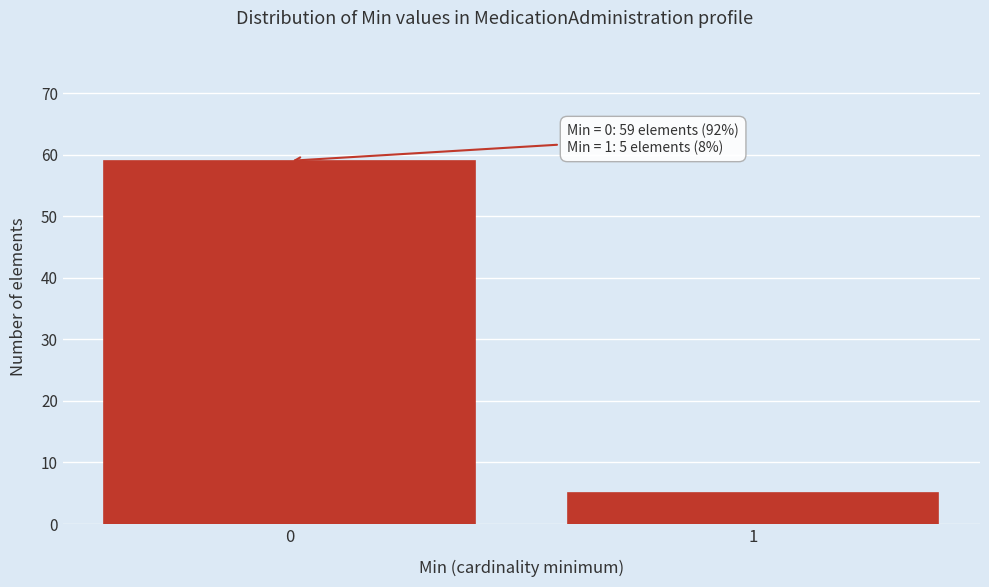

Reading right to left, transcribe all the data shown in this chart.

1=5	0=59